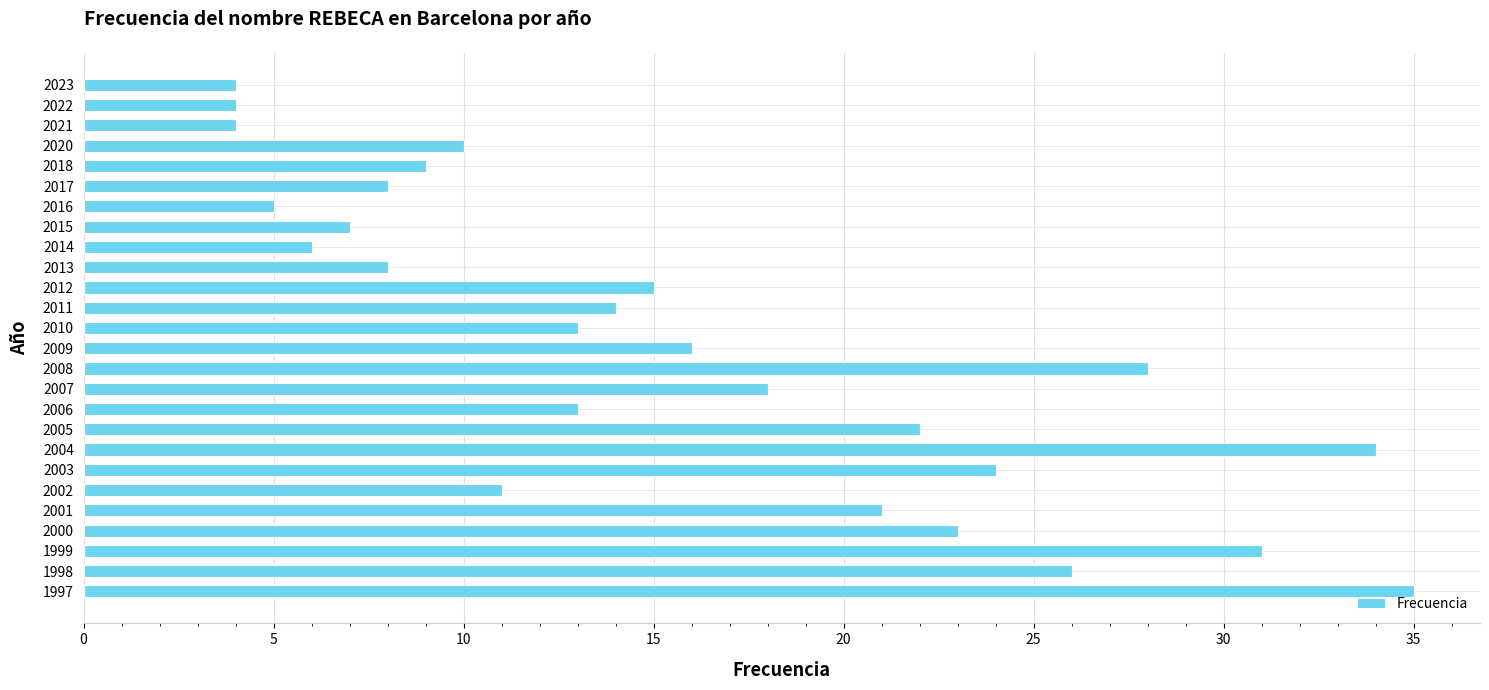

What is the average value?

16